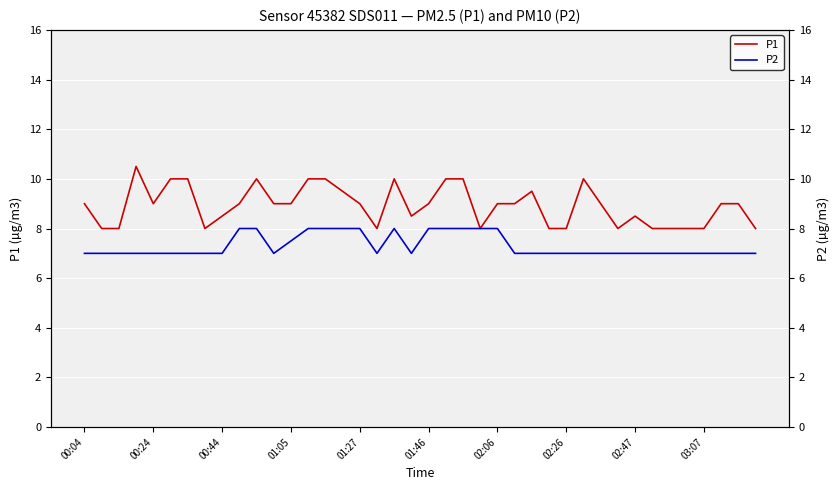

How many interior local peaks does the P2 series have?

1